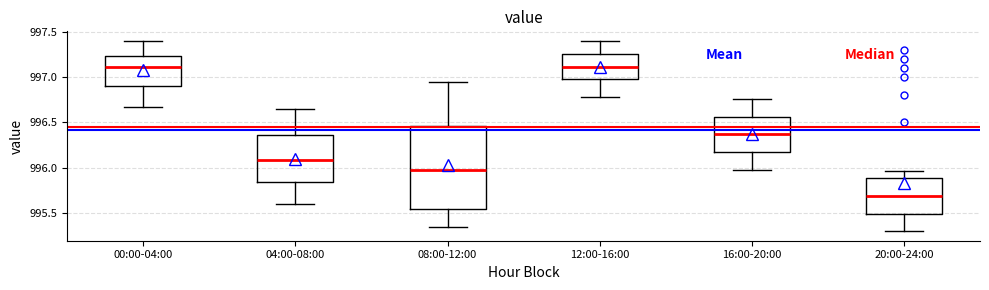

Where does the lower whisker of the box for 08:00-12:00 end on the y-axis? The values are not printed on the chart, so give them approximately, as read against the axis.

995.35